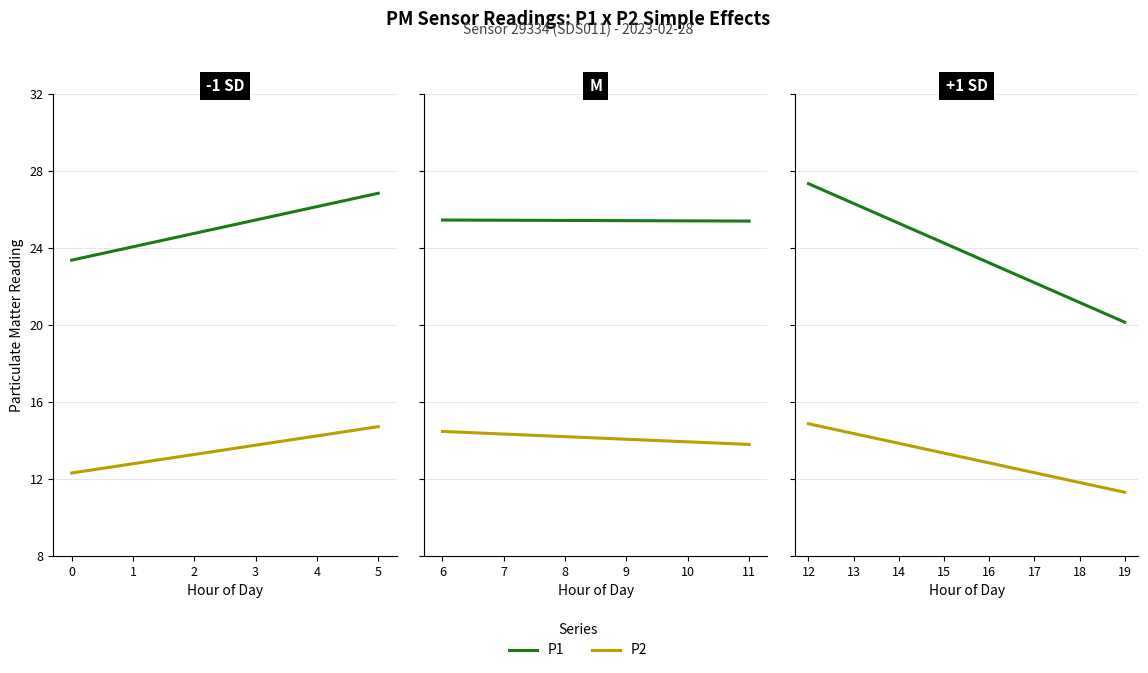

What is the value of the P2 point at the 2nd from the left?

14.7